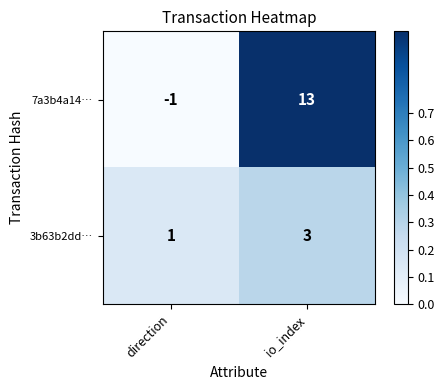

How many distinct data groups are displayed?

2